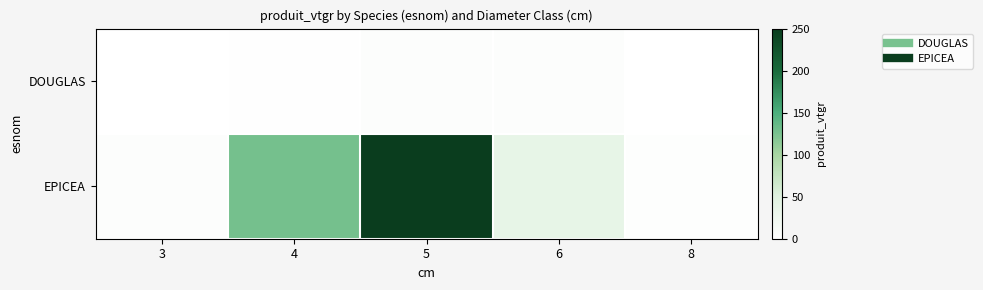

Reading left to right, what are all the values shown in this chart?

DOUGLAS: 3=0.3	4=1.2	5=4.9	6=4.5	8=0.0
EPICEA: 3=4.1	4=127.7	5=250.6	6=38.6	8=3.2